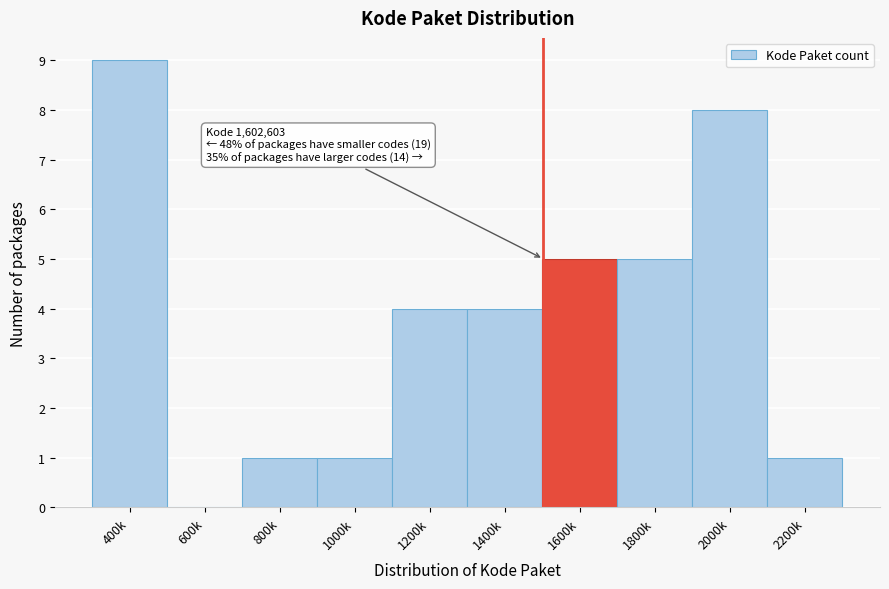

Reading right to left, what are all the values shown in this chart?

2200k=1	2000k=8	1800k=5	1600k=5	1400k=4	1200k=4	1000k=1	800k=1	600k=0	400k=9